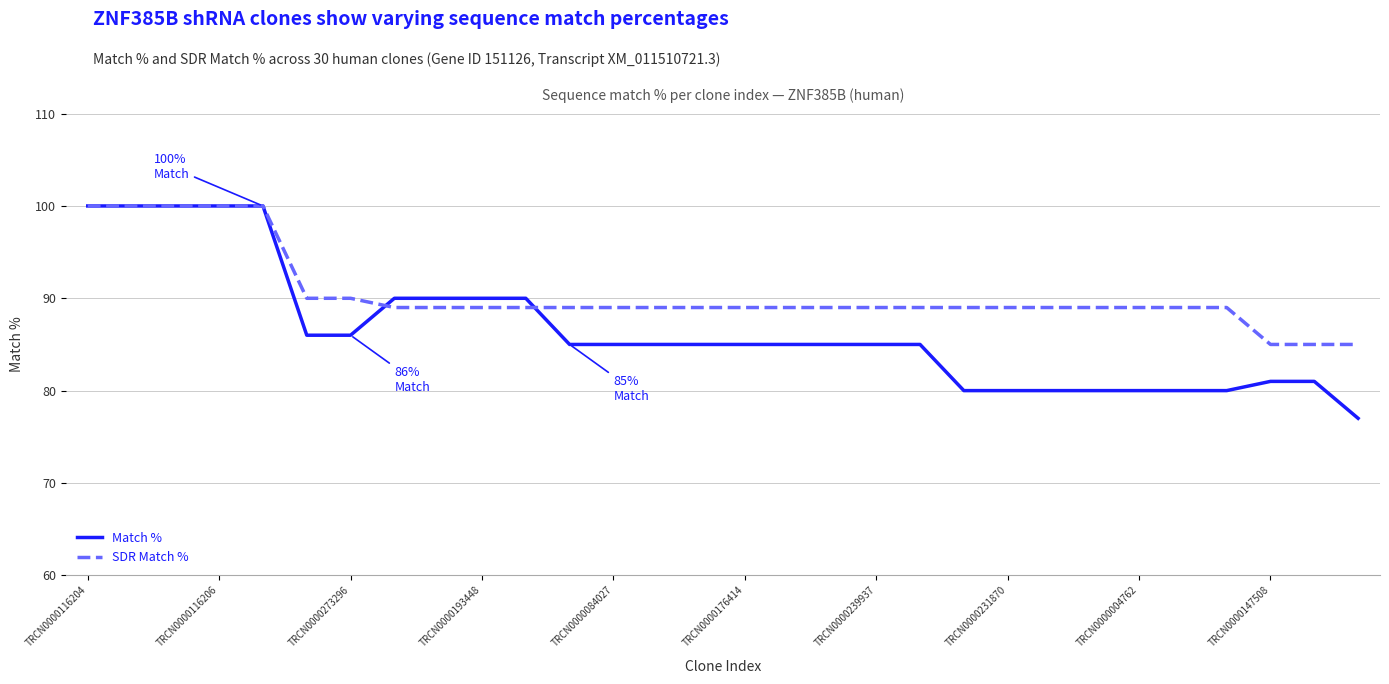

What is the minimum value shown in the chart?

77